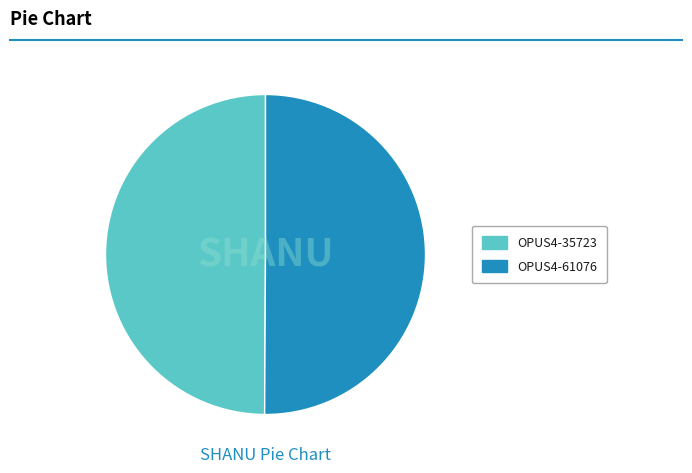

Is the sum of OPUS4-61076 and OPUS4-35723 greater than half?

Yes